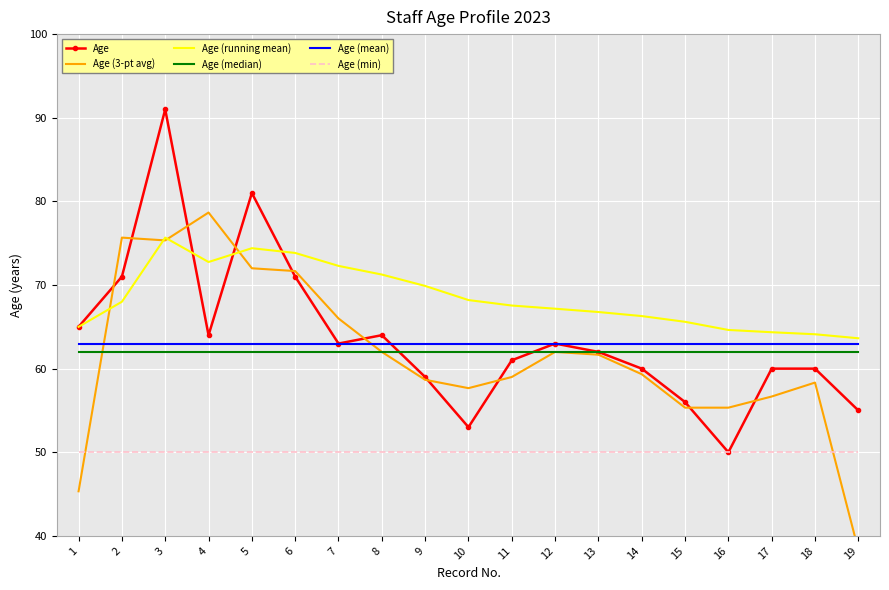

Where is the first local minimum for Age (3-pt avg)?

3